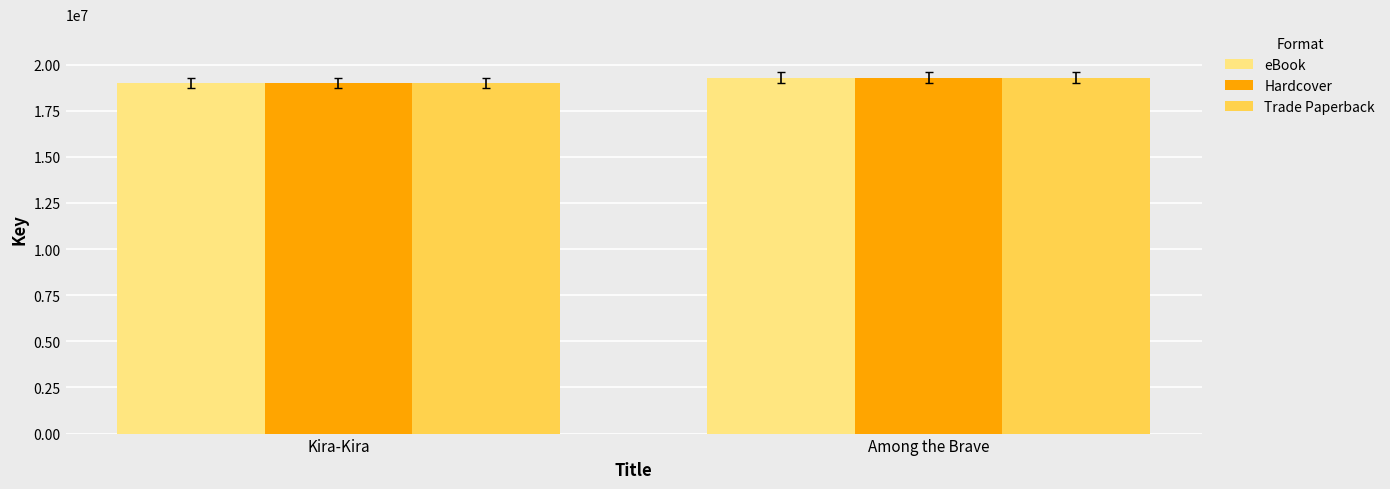

What is the difference between the maximum and minimum values in the eBook series?

284804